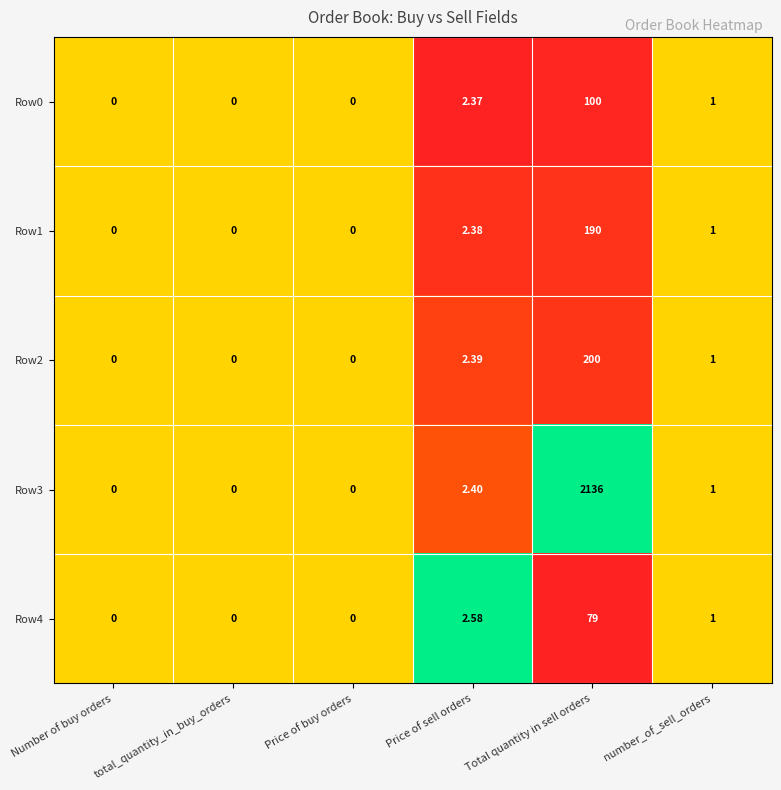

Which category has the highest value in the Row0 series?

Total quantity in sell orders